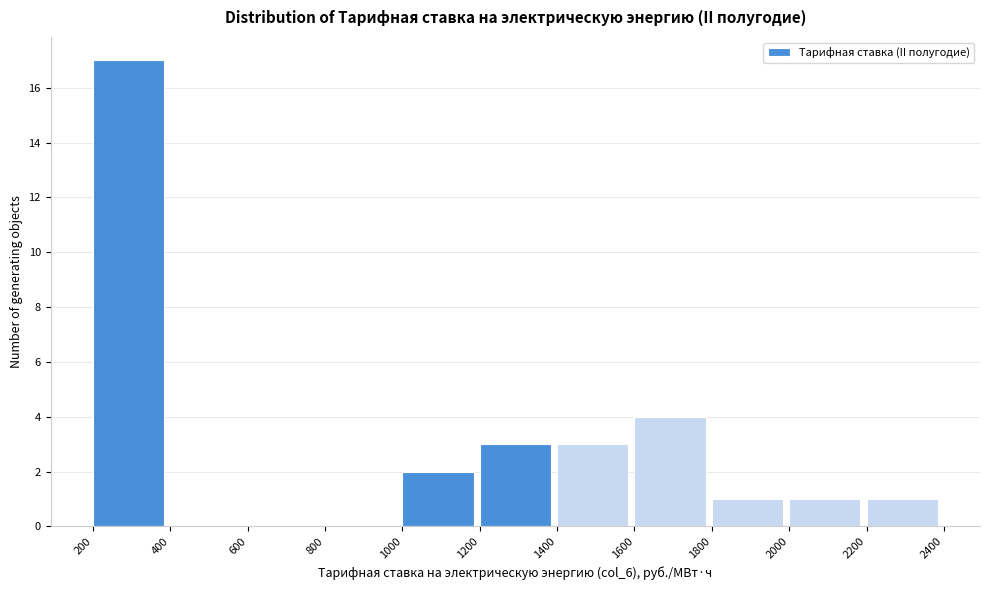

Reading left to right, list every bar in this chart as the range it spans on the x-axis followed by its height. The values are not printed on the chart, so give them approximately, as read against the axis.

200 to 400: 17
400 to 600: 0
600 to 800: 0
800 to 1000: 0
1000 to 1200: 2
1200 to 1400: 3
1400 to 1600: 3
1600 to 1800: 4
1800 to 2000: 1
2000 to 2200: 1
2200 to 2400: 1